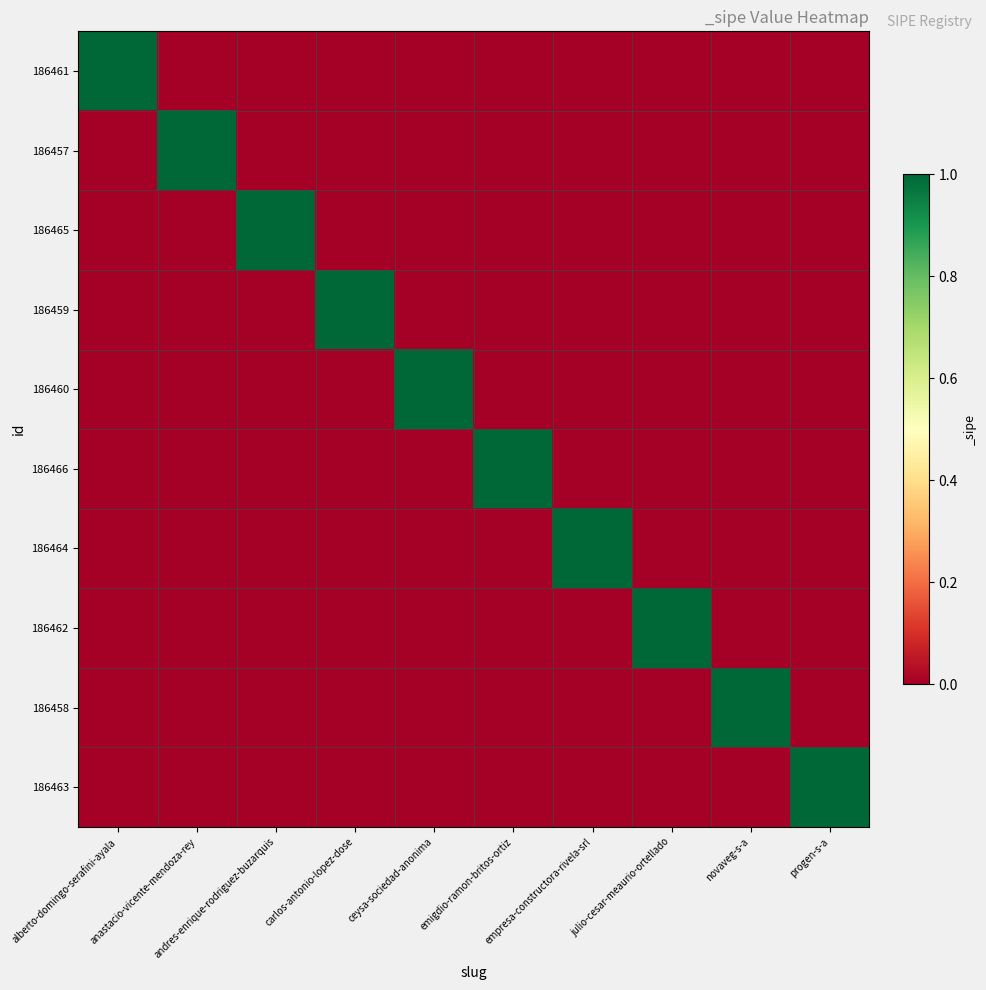

Which label corresponds to the largest value in the chart?

alberto-domingo-serafini-ayala